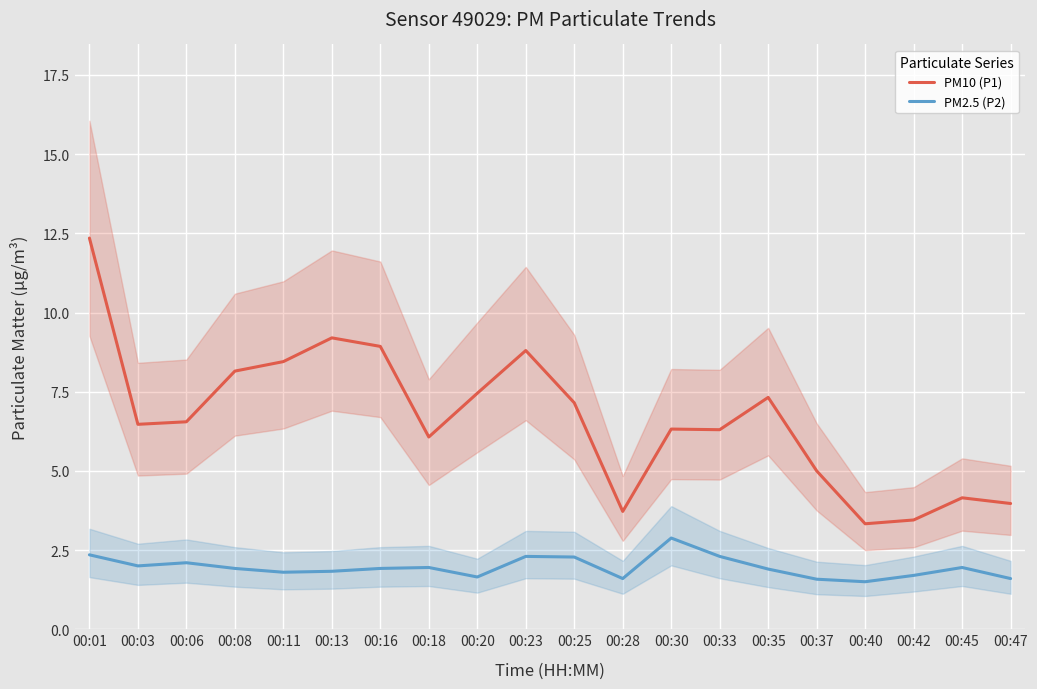

What is the value of the PM10 (P1) point at the 5th from the left?

8.4